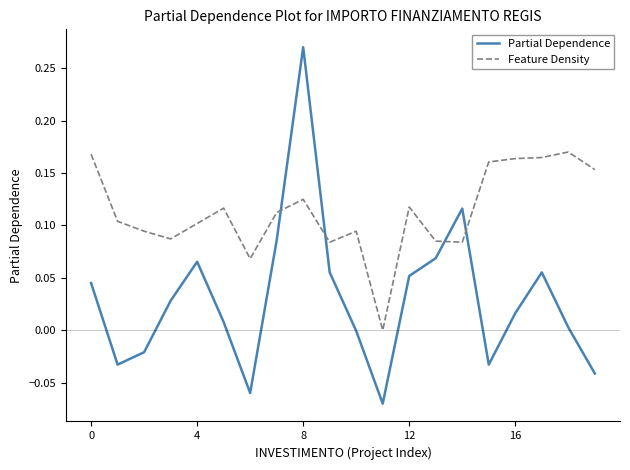

Which series has the largest range (max minus min)?

Partial Dependence